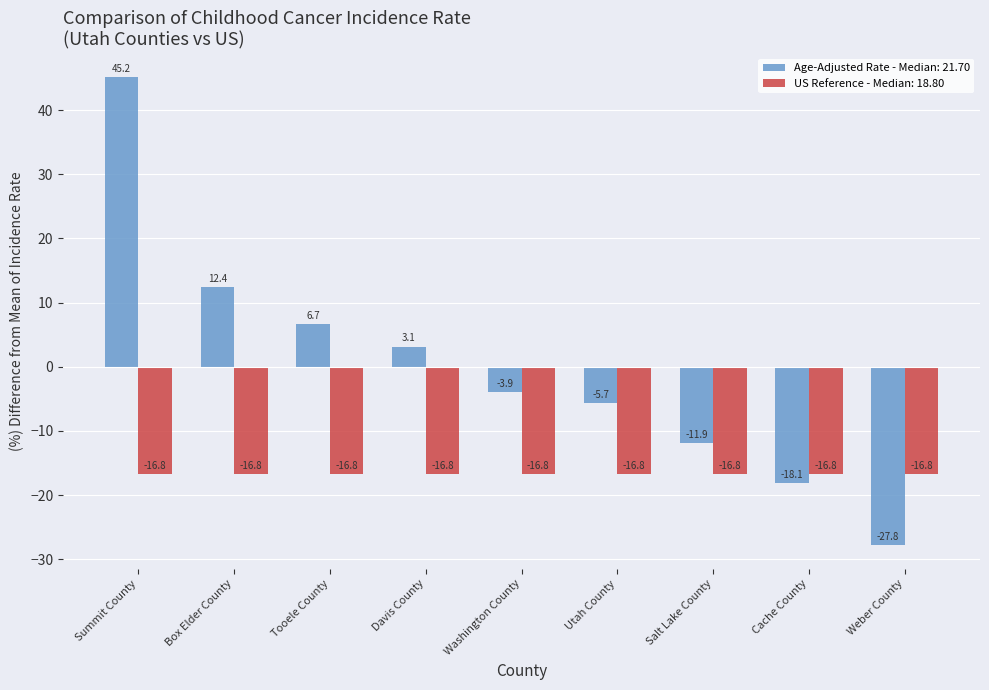

How many data points in Age-Adjusted Rate - Median: 21.70 are above -3?

4